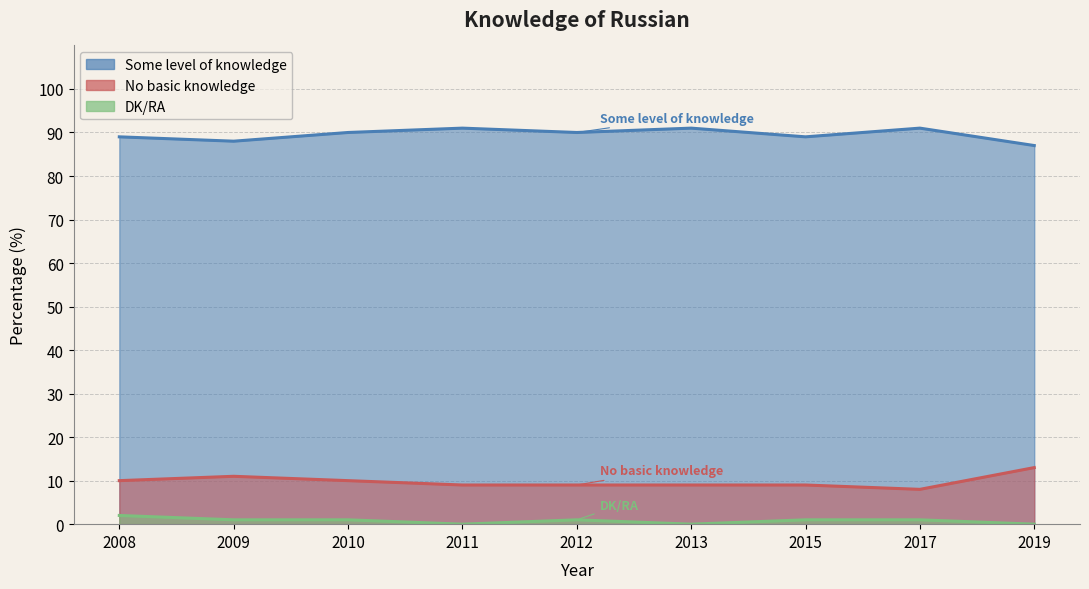

True or false: No basic knowledge has a value of 5 at 2011.

False